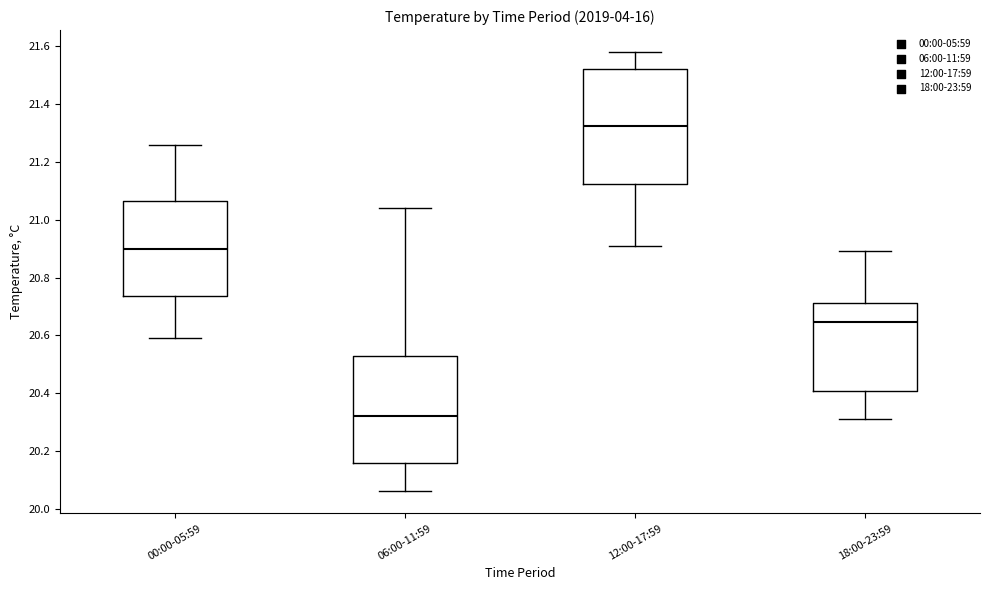

Comparing the boxes themselves (not the whiskers), which one is the tallest?

12:00-17:59